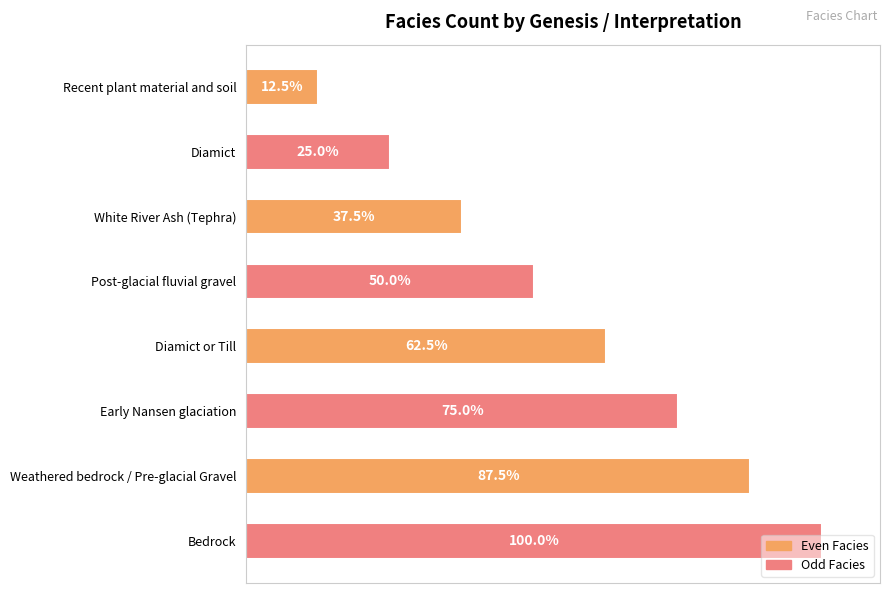

Rank the categories by value from lowest to highest.

Recent plant material and soil, Diamict, White River Ash (Tephra), Post-glacial fluvial gravel, Diamict or Till, Early Nansen glaciation, Weathered bedrock / Pre-glacial Gravel, Bedrock